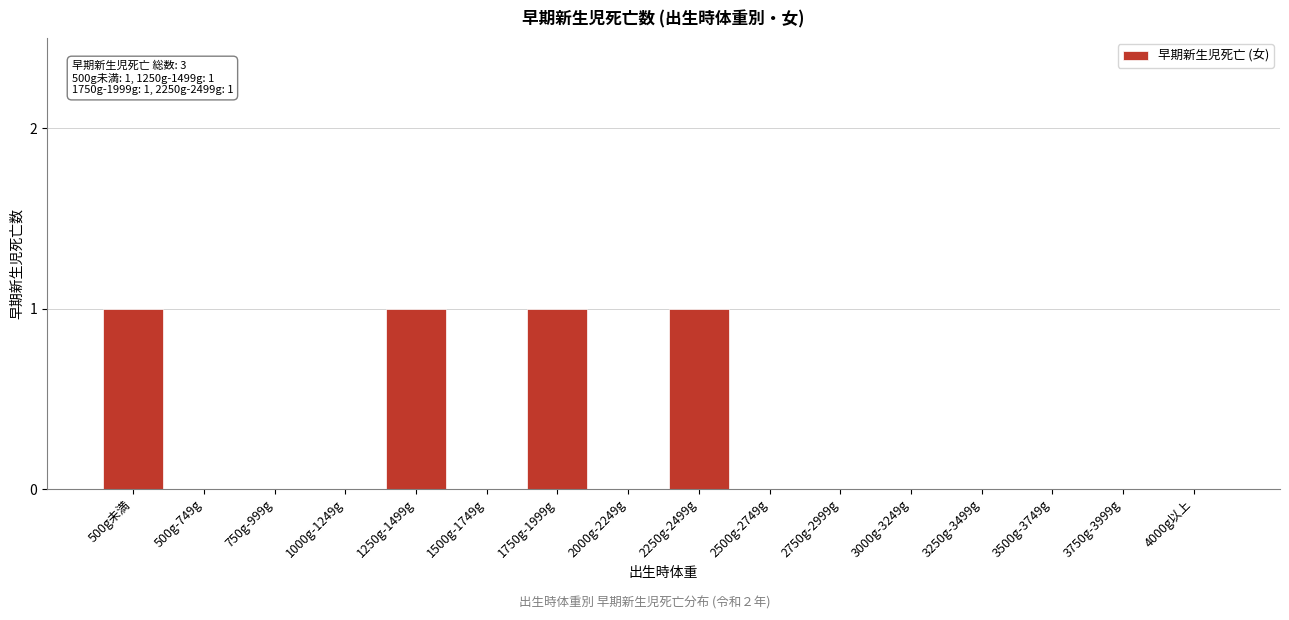

Reading right to left, extract all data points from this chart.

4000g以上=0	3750g-3999g=0	3500g-3749g=0	3250g-3499g=0	3000g-3249g=0	2750g-2999g=0	2500g-2749g=0	2250g-2499g=1	2000g-2249g=0	1750g-1999g=1	1500g-1749g=0	1250g-1499g=1	1000g-1249g=0	750g-999g=0	500g-749g=0	500g未満=1